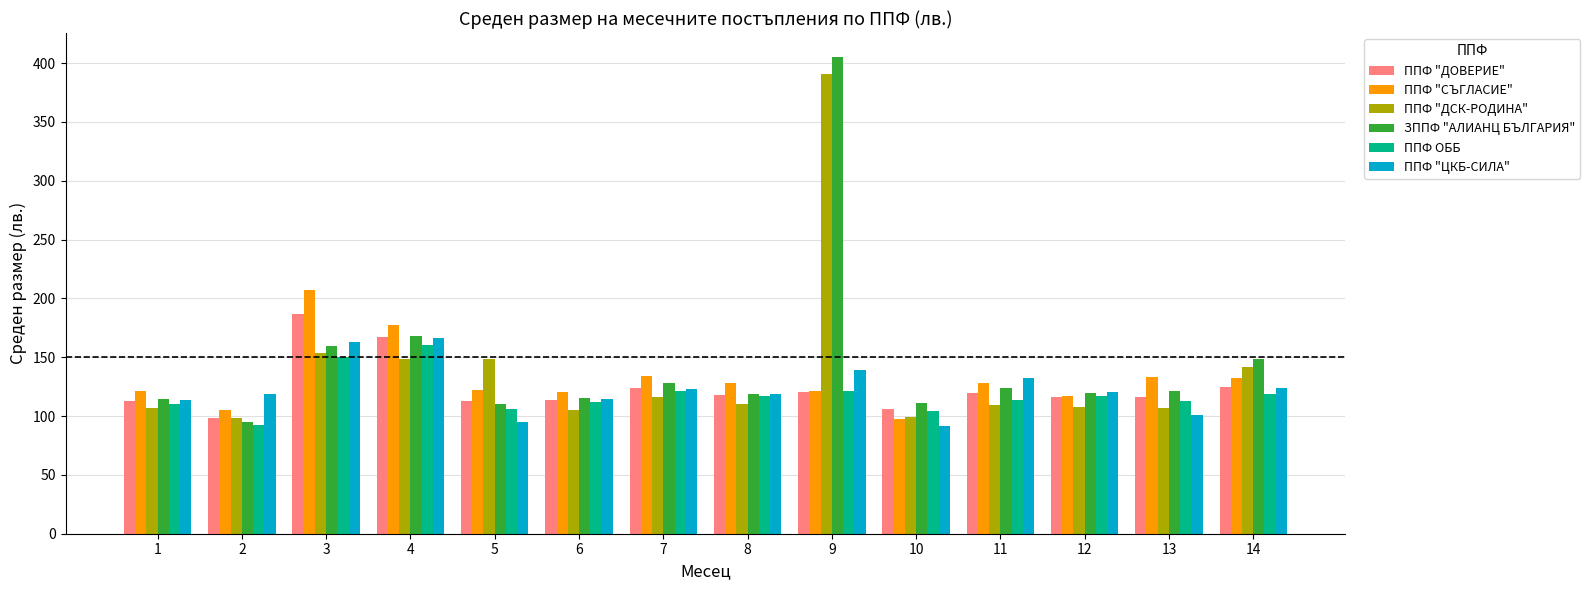

What is the difference between the ППФ "ДСК-РОДИНА" values at 1 and 5?

42.0